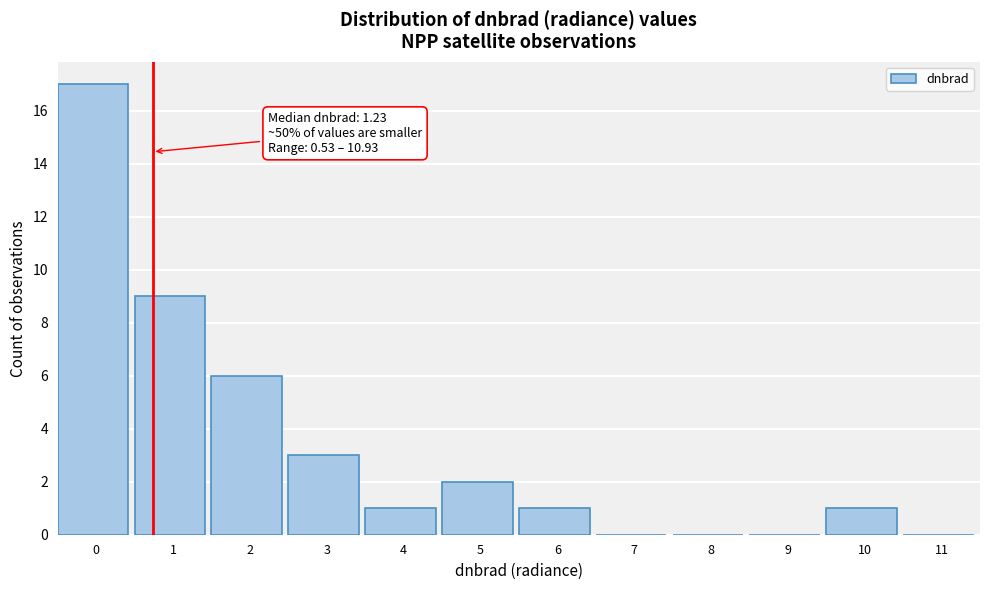

Reading right to left, list all the values displayed in this chart.

11=0	10=1	9=0	8=0	7=0	6=1	5=2	4=1	3=3	2=6	1=9	0=17